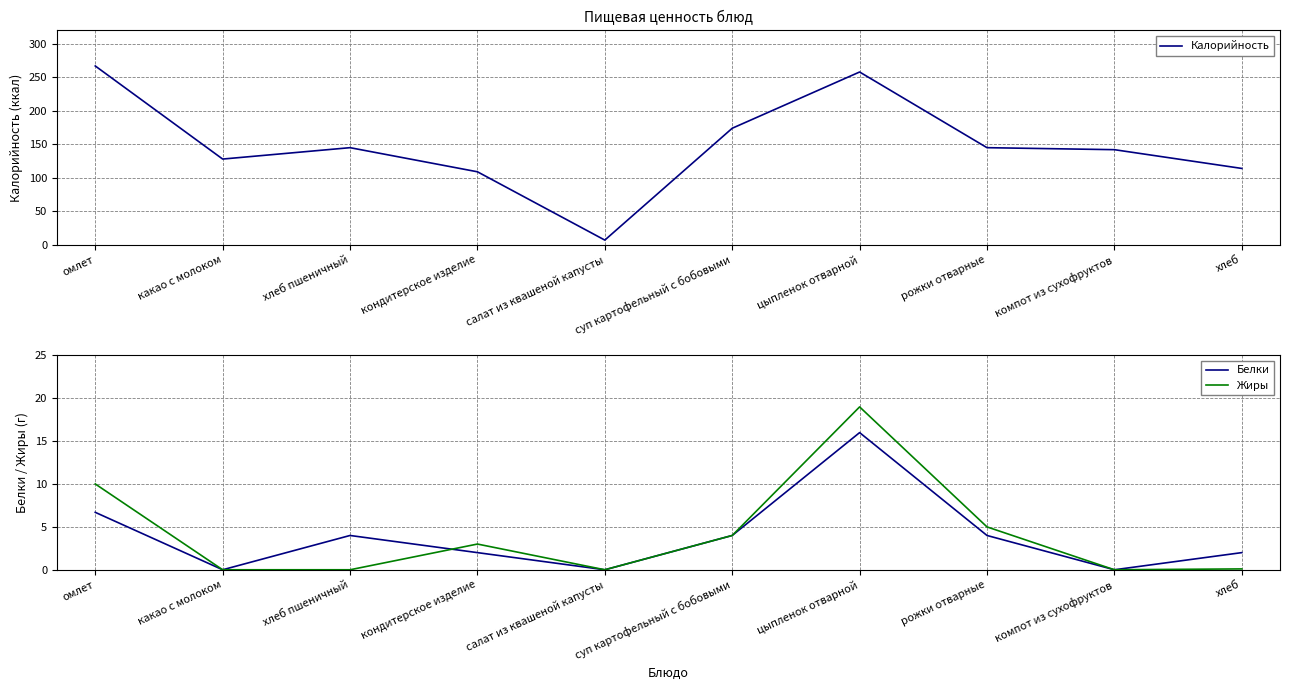

True or false: Калорийность has a value of 224.5 at хлеб пшеничный.

False